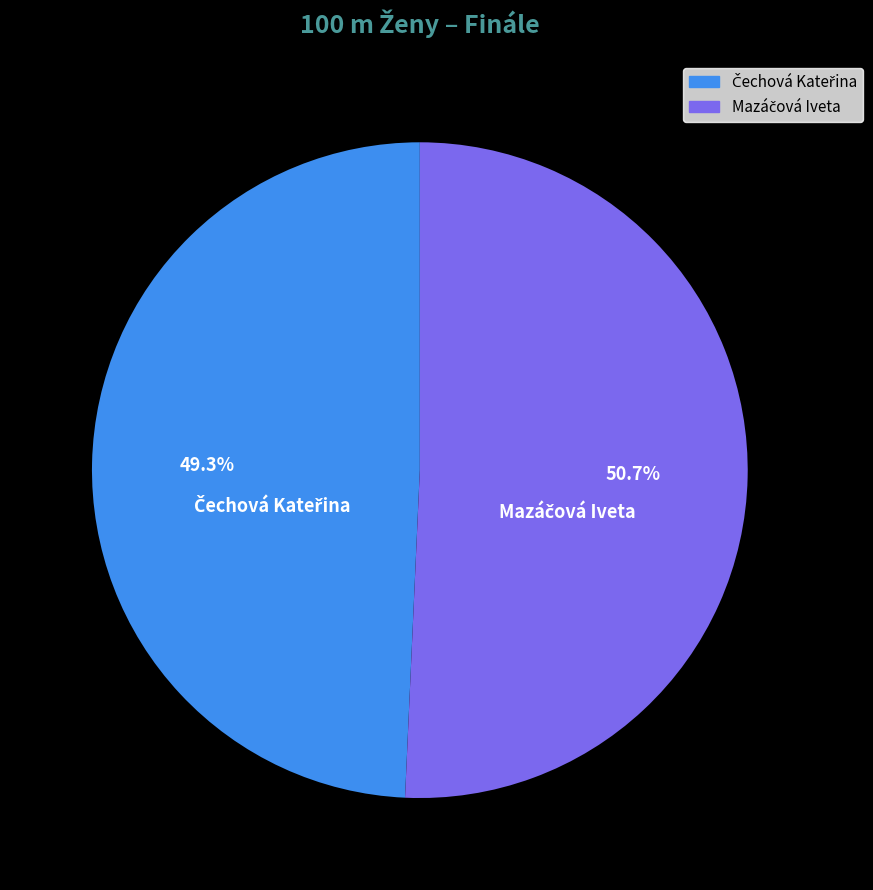

Is there a majority slice in this chart?

Yes